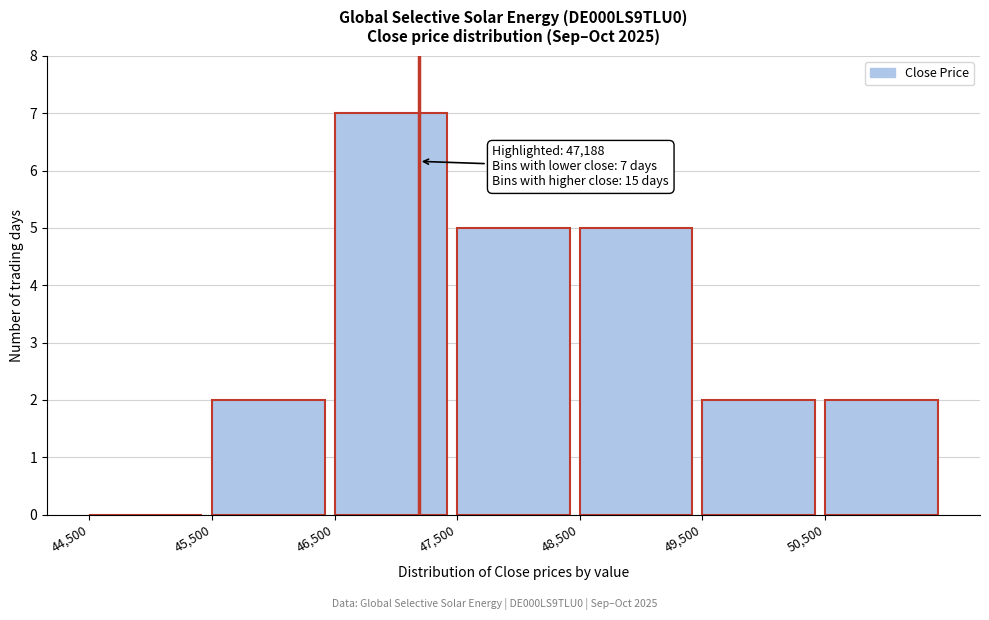

Over which range of the x-axis is the bar tallest?

46500 to 47500